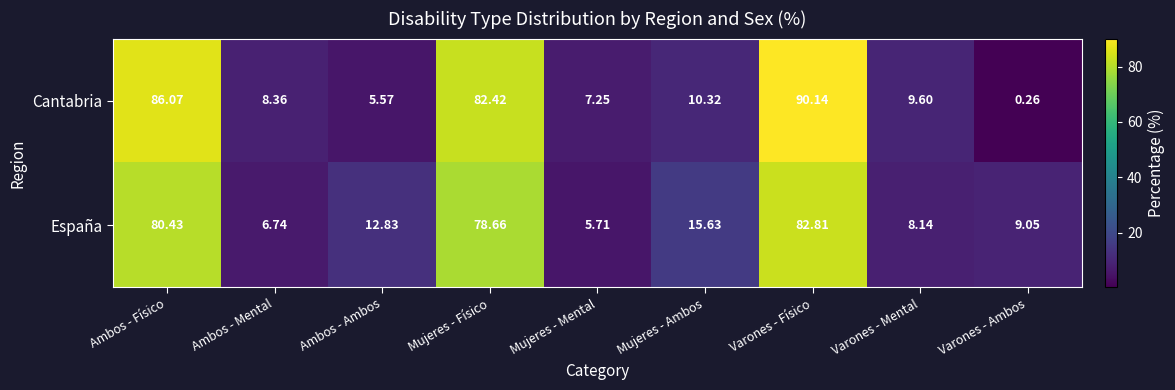

Which category has the highest value across all series?

Varones - Físico